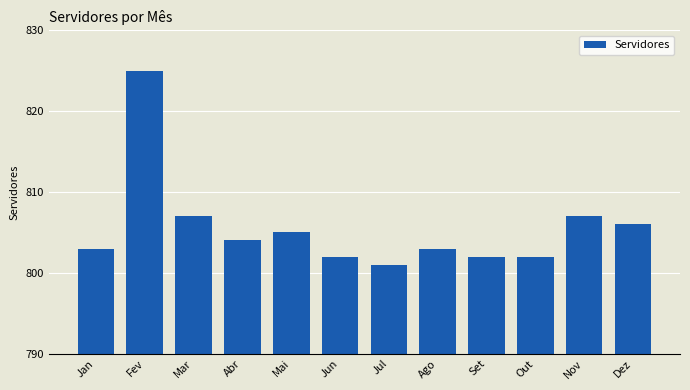

Does the chart contain stacked bars?

No